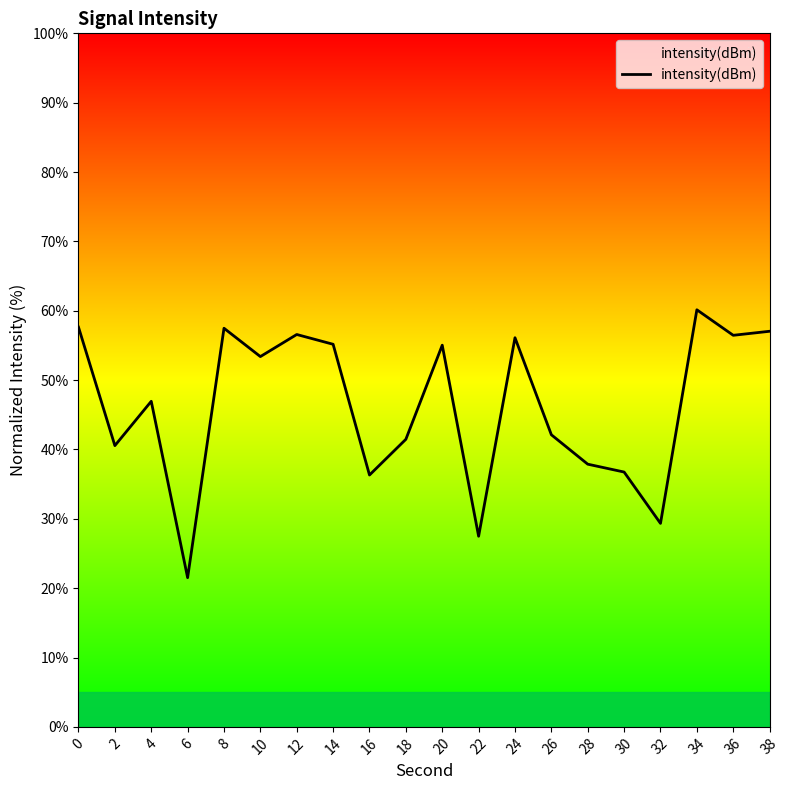

Read the value at 10.

53.4